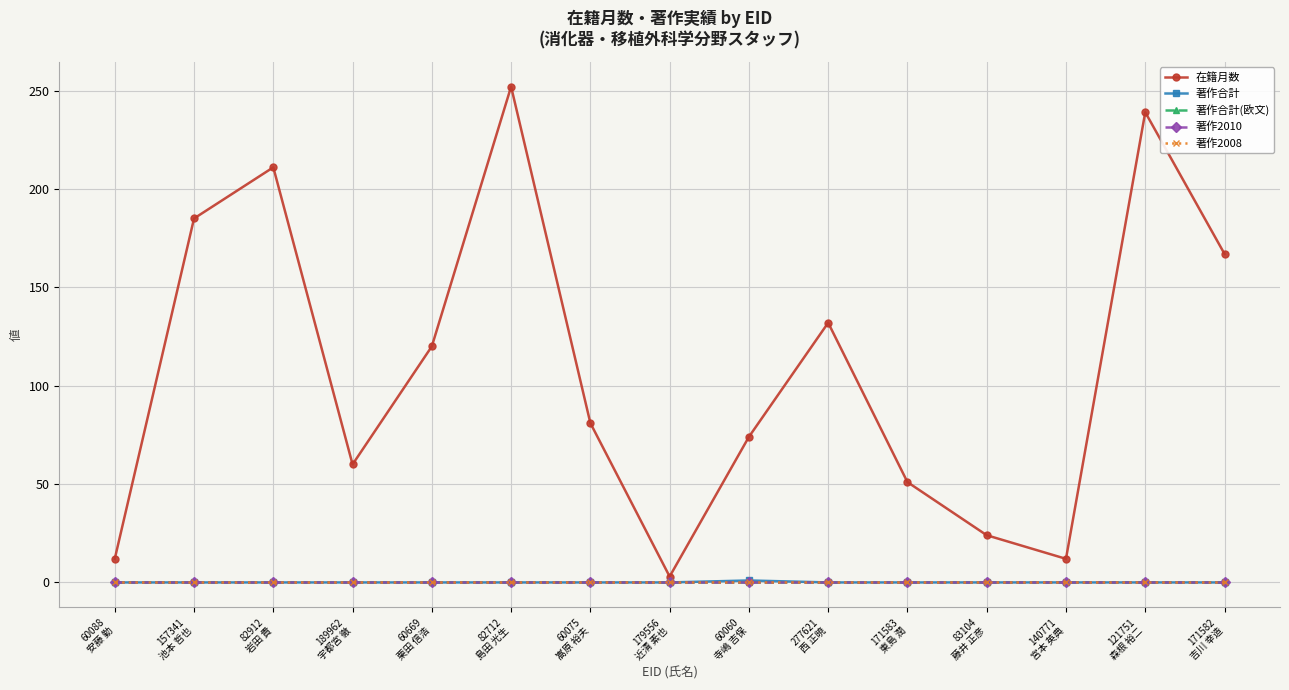

What is the label of the 4th point from the left?

189962
宇都宮 徹